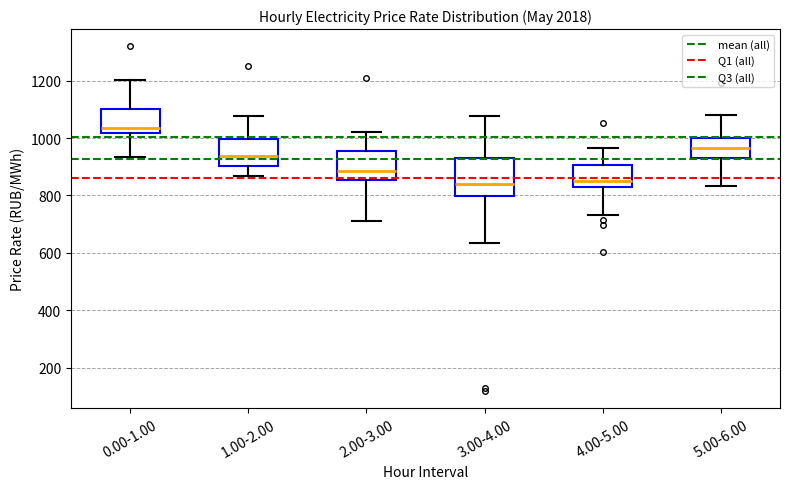

Reading left to right, read every box against the y-axis: the position of its median line, the range the box covers, and the ends of its whiskers. The values are not printed on the chart, so give them approximately, as read against the axis.

0.00-1.00: median 1040, box 1020 to 1100, whiskers 940 to 1200
1.00-2.00: median 940, box 900 to 1000, whiskers 860 to 1080
2.00-3.00: median 880, box 860 to 960, whiskers 700 to 1020
3.00-4.00: median 840, box 800 to 920, whiskers 640 to 1080
4.00-5.00: median 860, box 820 to 900, whiskers 740 to 960
5.00-6.00: median 960, box 940 to 1000, whiskers 840 to 1080